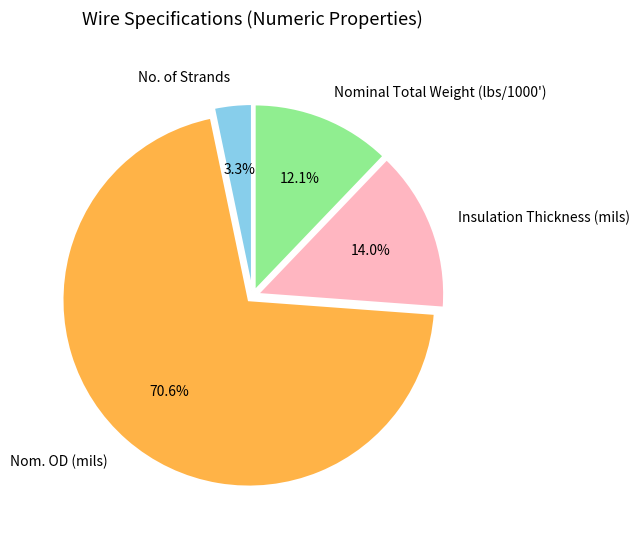

Is there a majority slice in this chart?

Yes